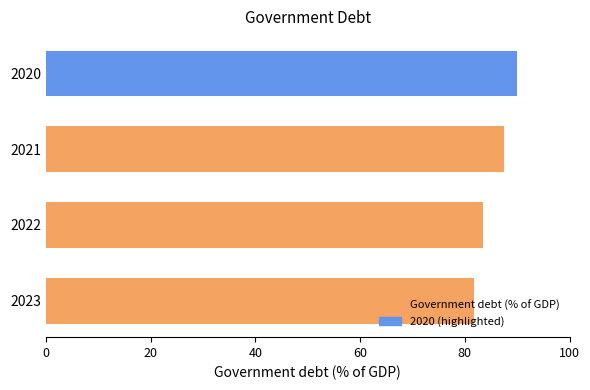

At which category does the chart reach its peak across all series?

2020